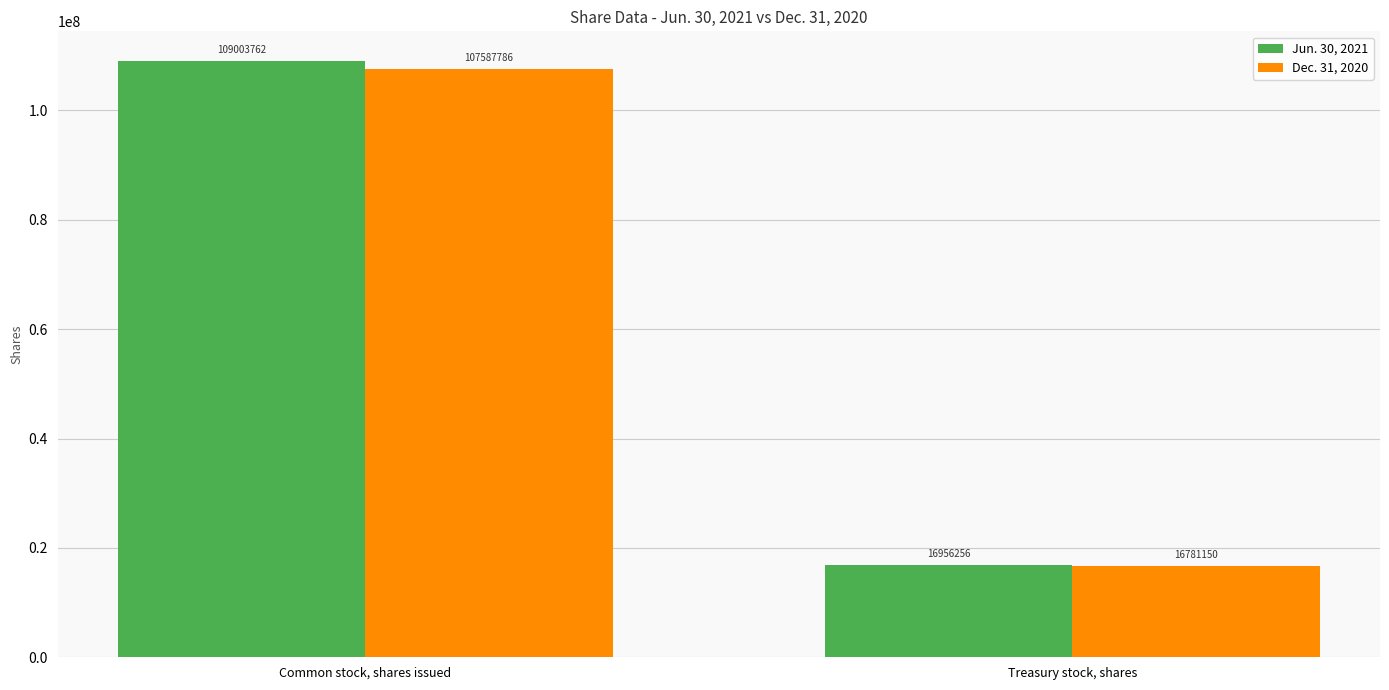

Is it true that Dec. 31, 2020 equals 16781150 at Treasury stock, shares?

True